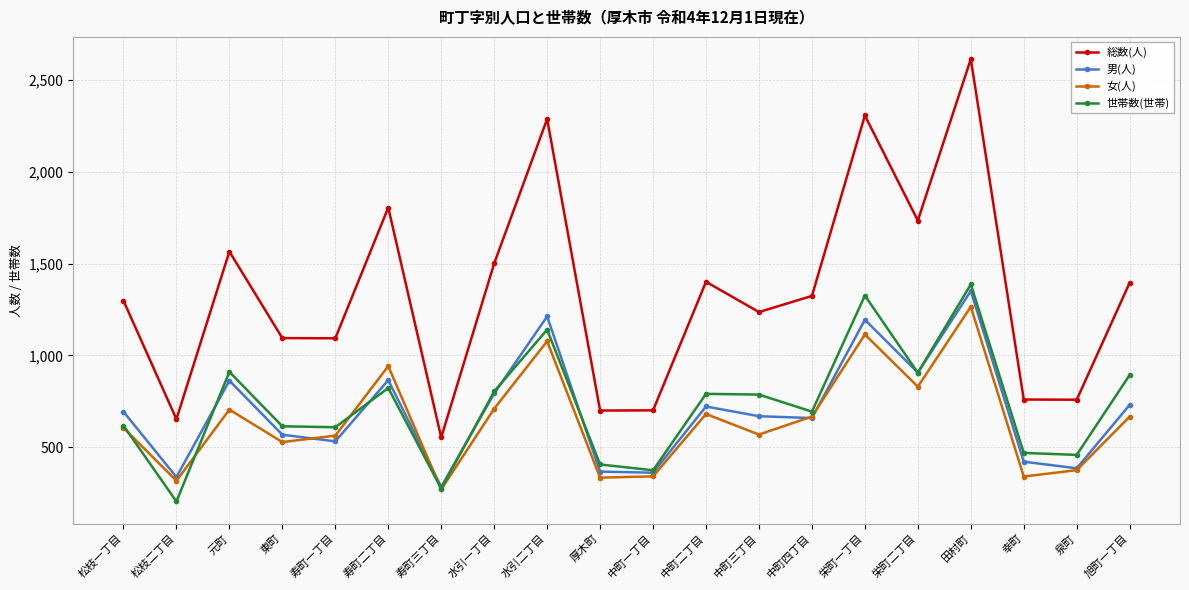

Which label corresponds to the largest value in the chart?

田村町